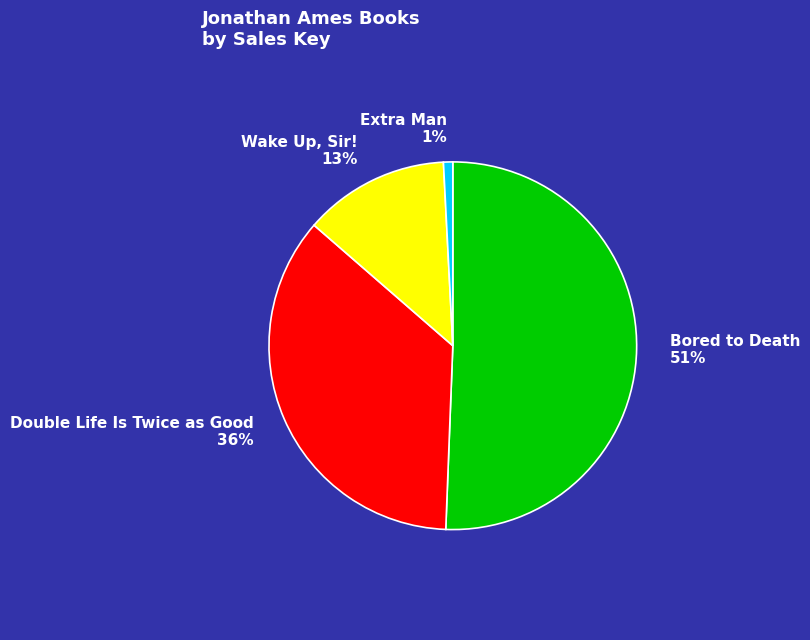

What percentage is the Wake Up, Sir! slice, to the nearest percent?

13%